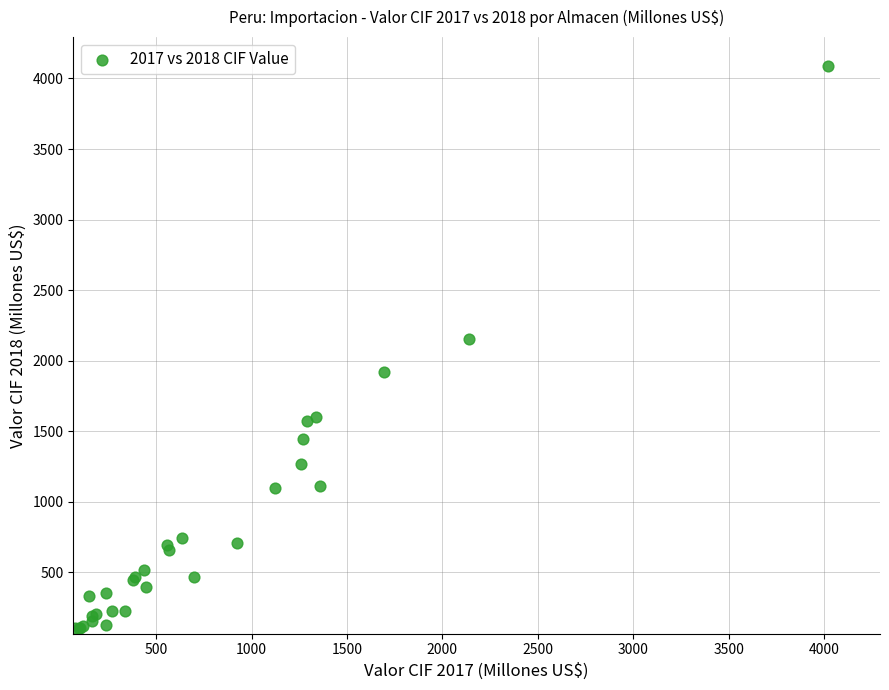

What Y value in the scatter plot is closest to 2096?

2153.6